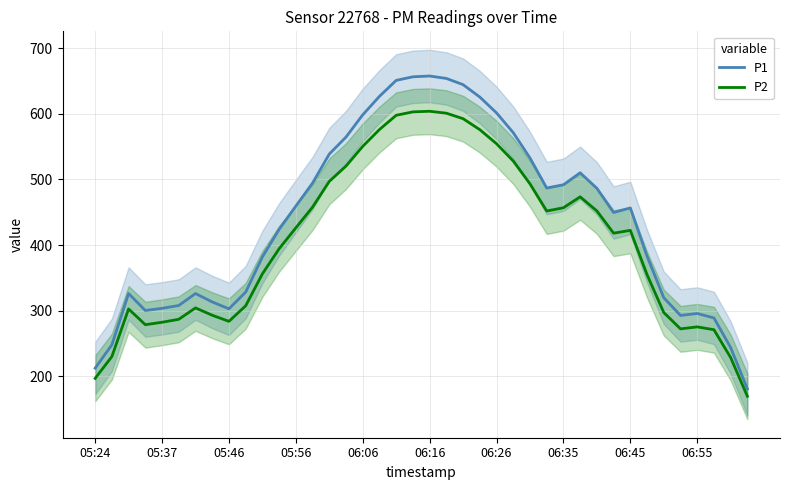

Which series has the largest total across all categories?

P1